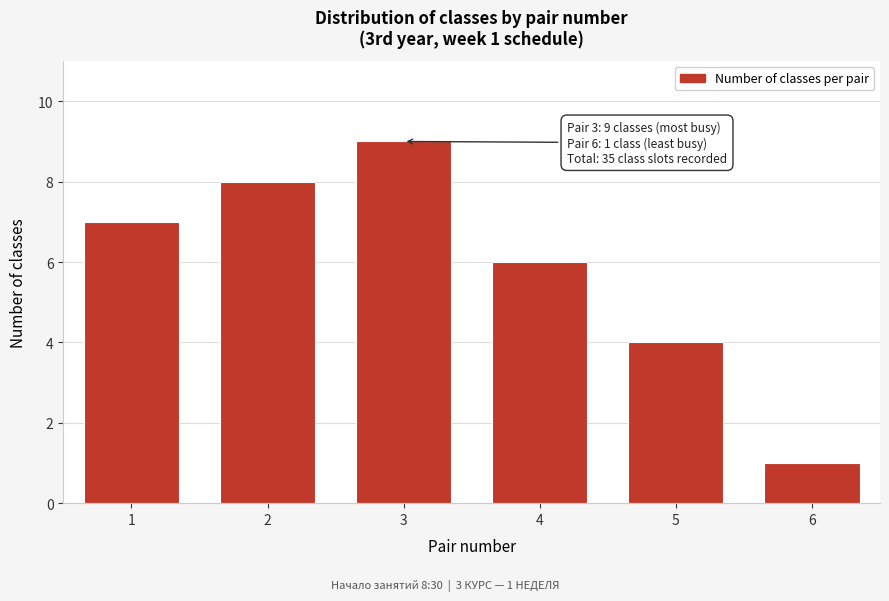

Reading left to right, extract all data points from this chart.

7	8	9	6	4	1